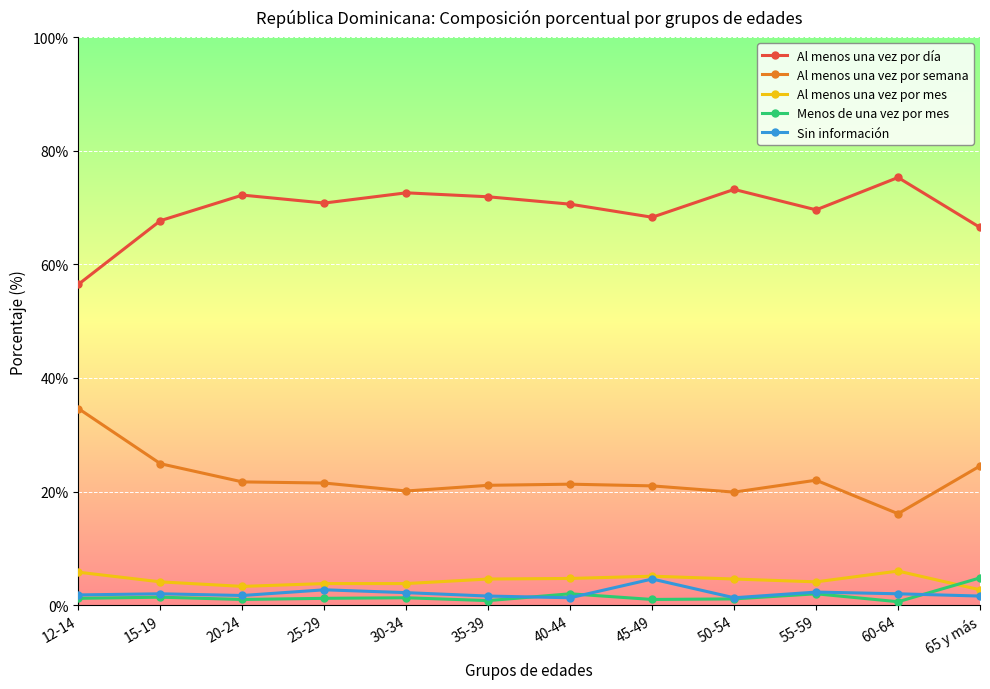

What is the minimum value for Sin información?

1.3